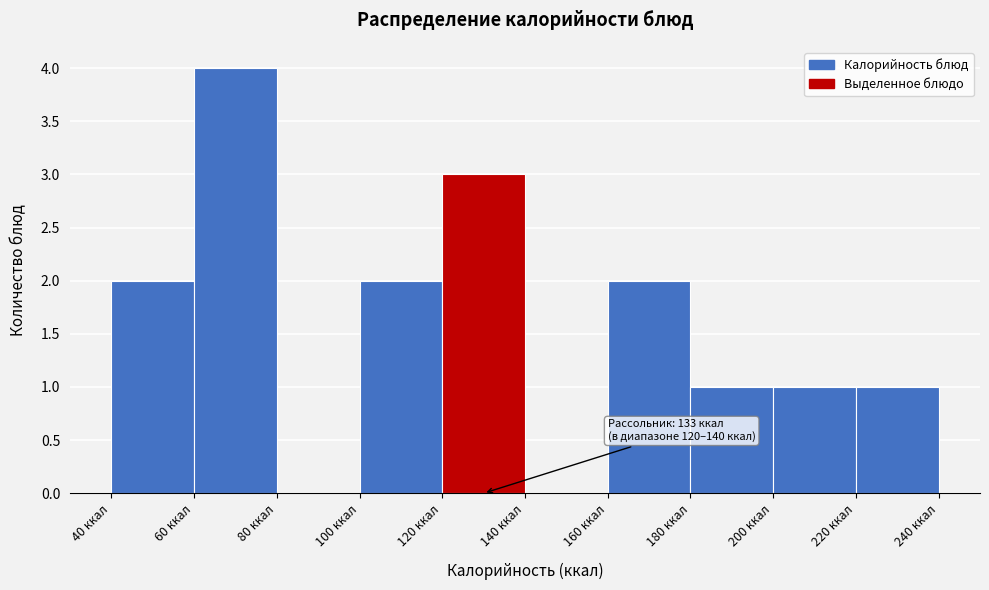

Over which range of the x-axis is the bar tallest?

60 to 80